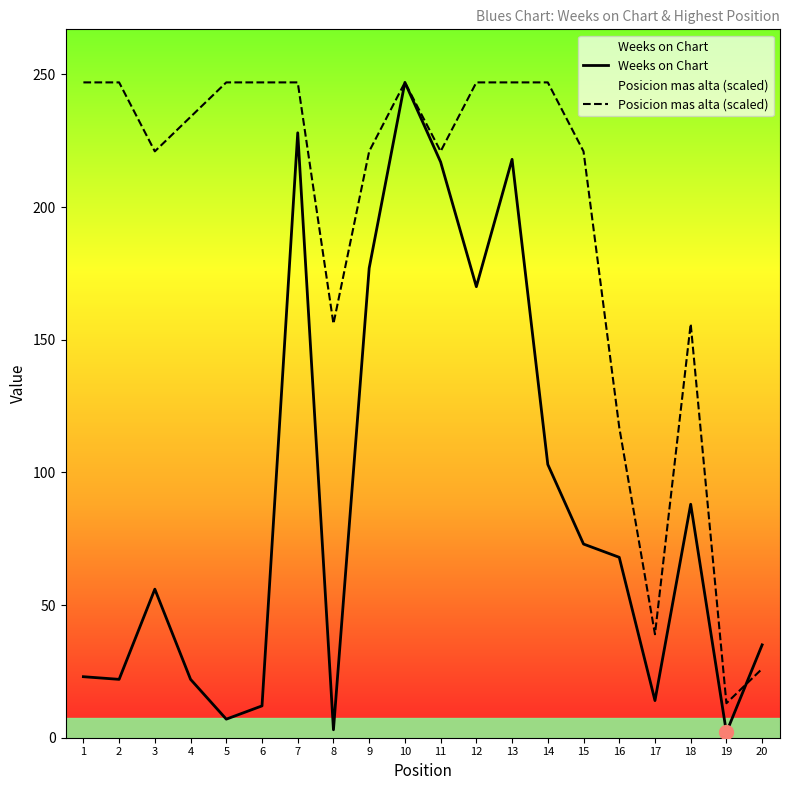

Reading left to right, extract all data points from this chart.

Weeks on Chart: 23.0	22.0	56.0	22.0	7.0	12.0	228.0	3.0	177.0	247.0	217.0	170.0	218.0	103.0	73.0	68.0	14.0	88.0	2.0	35.0
Posicion mas alta (scaled): 247.0	247.0	221.0	234.0	247.0	247.0	247.0	156.0	221.0	247.0	221.0	247.0	247.0	247.0	221.0	117.0	39.0	156.0	13.0	26.0